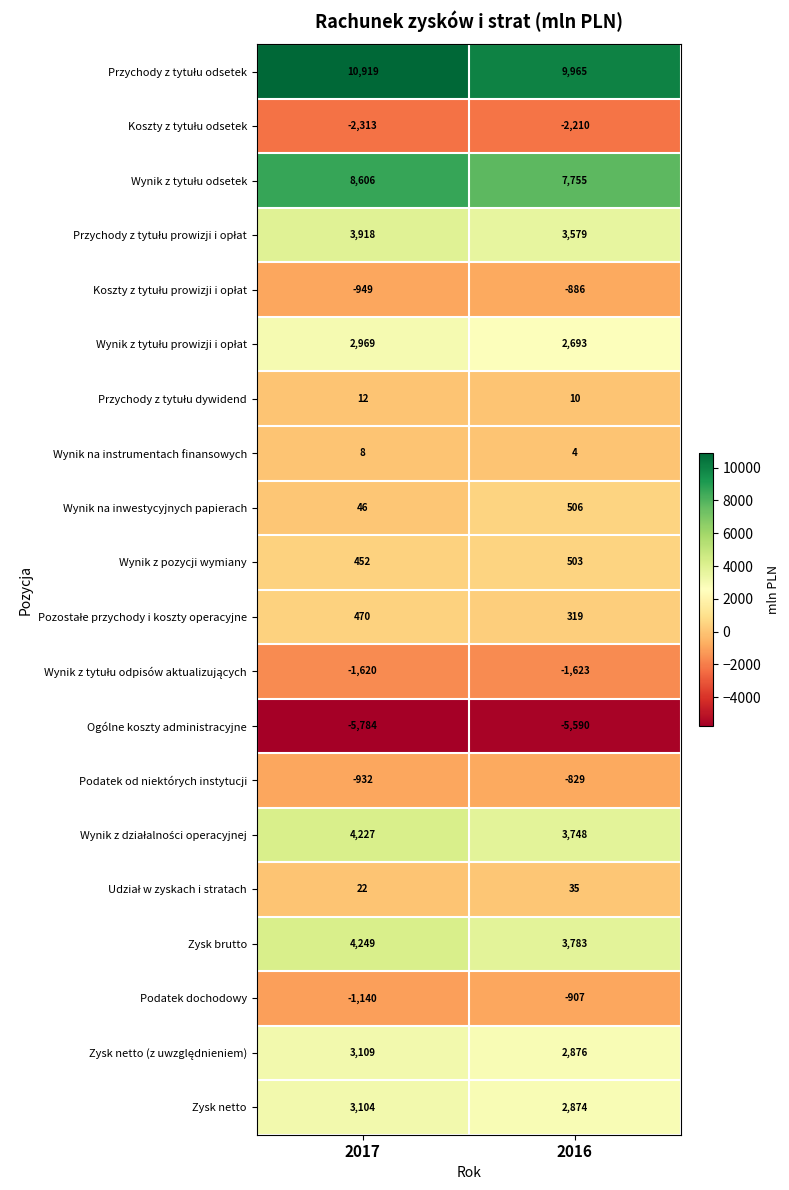

What is the difference between the highest and lowest values at 2016?

15555